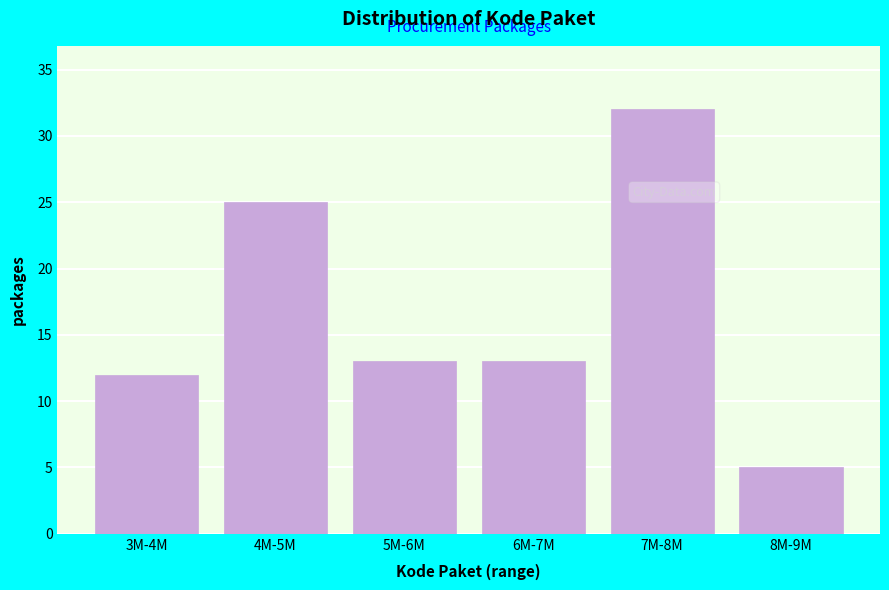

Reading left to right, extract all data points from this chart.

12	25	13	13	32	5